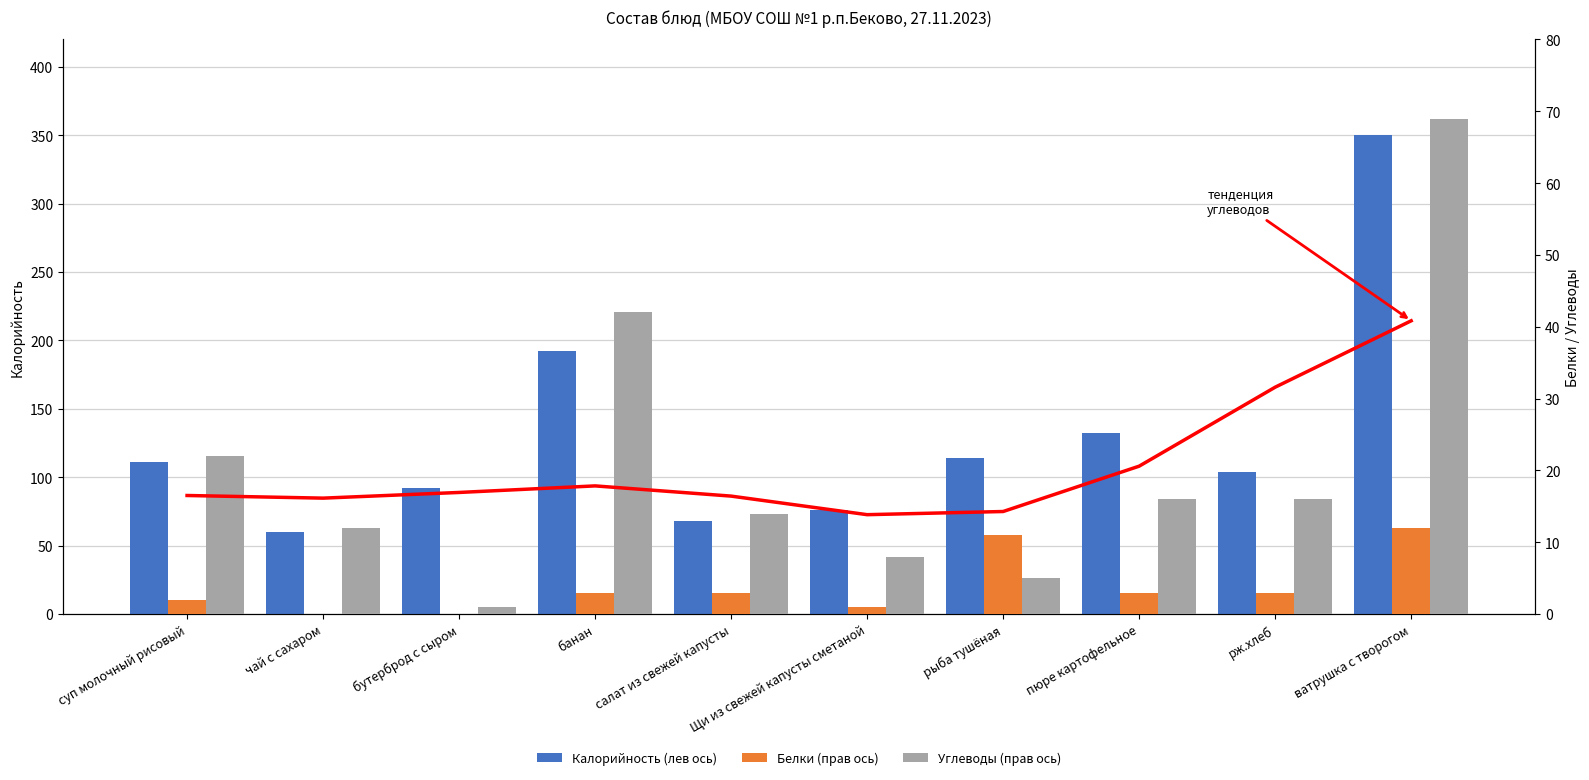

What is the label of the 4th bar from the left?

банан